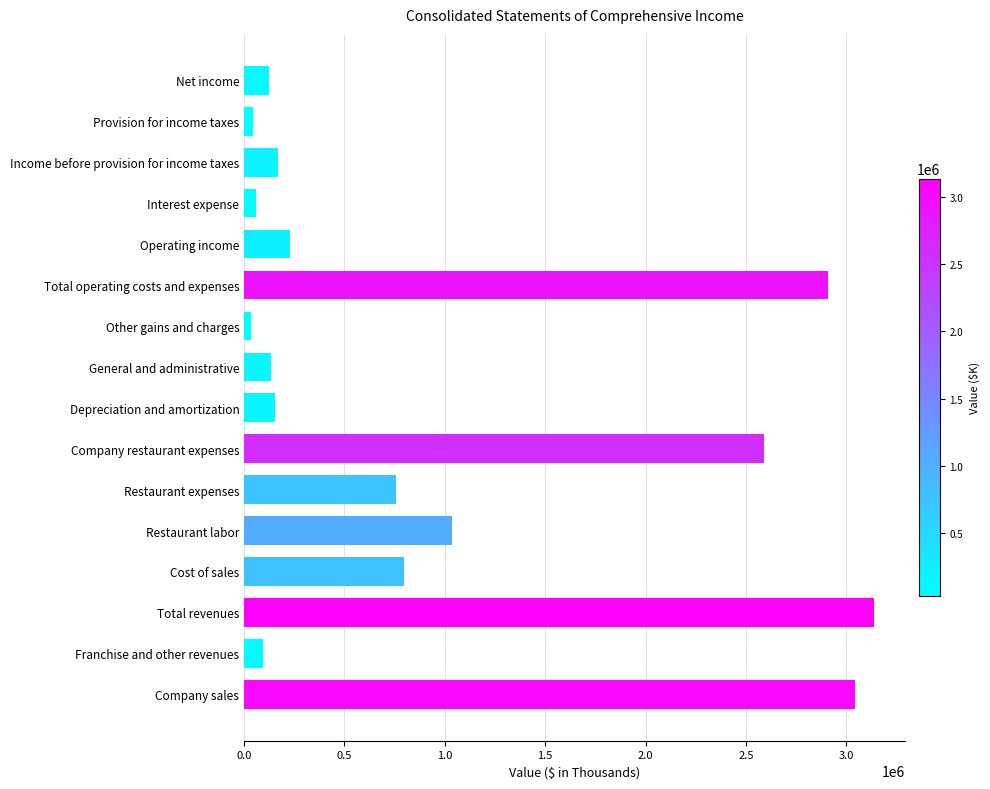

True or false: the data shows 757547 at Restaurant expenses.

True